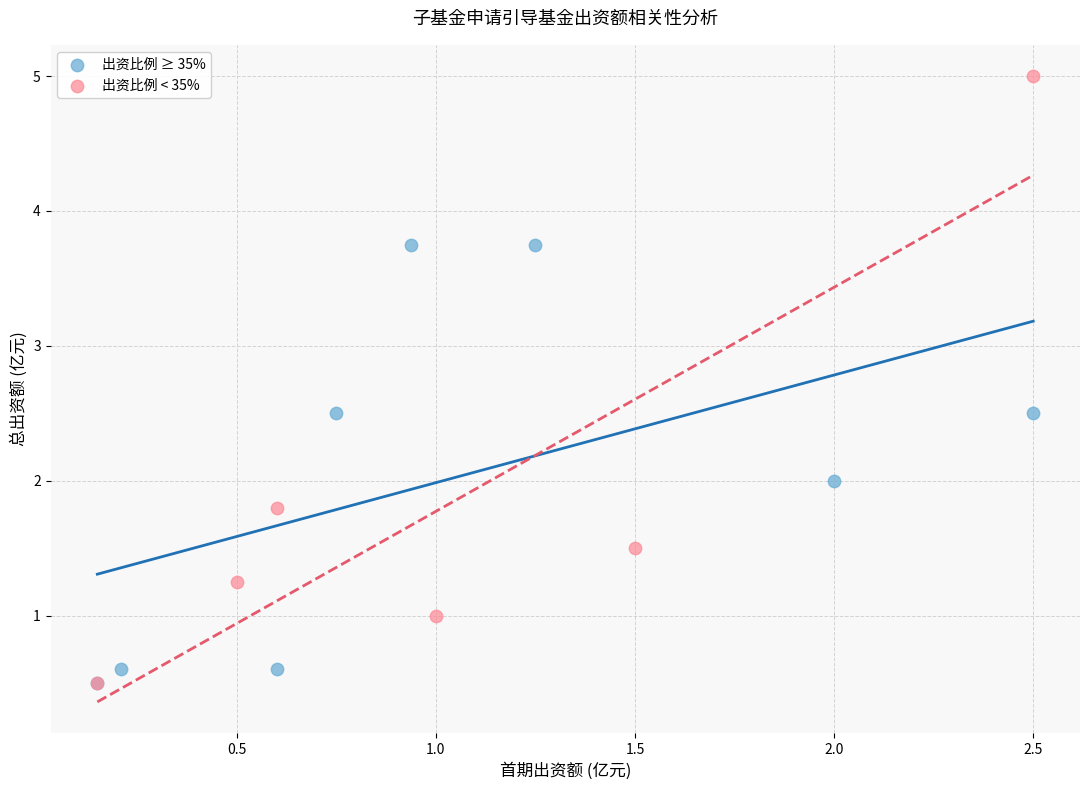

Which series contains the highest Y value?

出资比例 < 35%